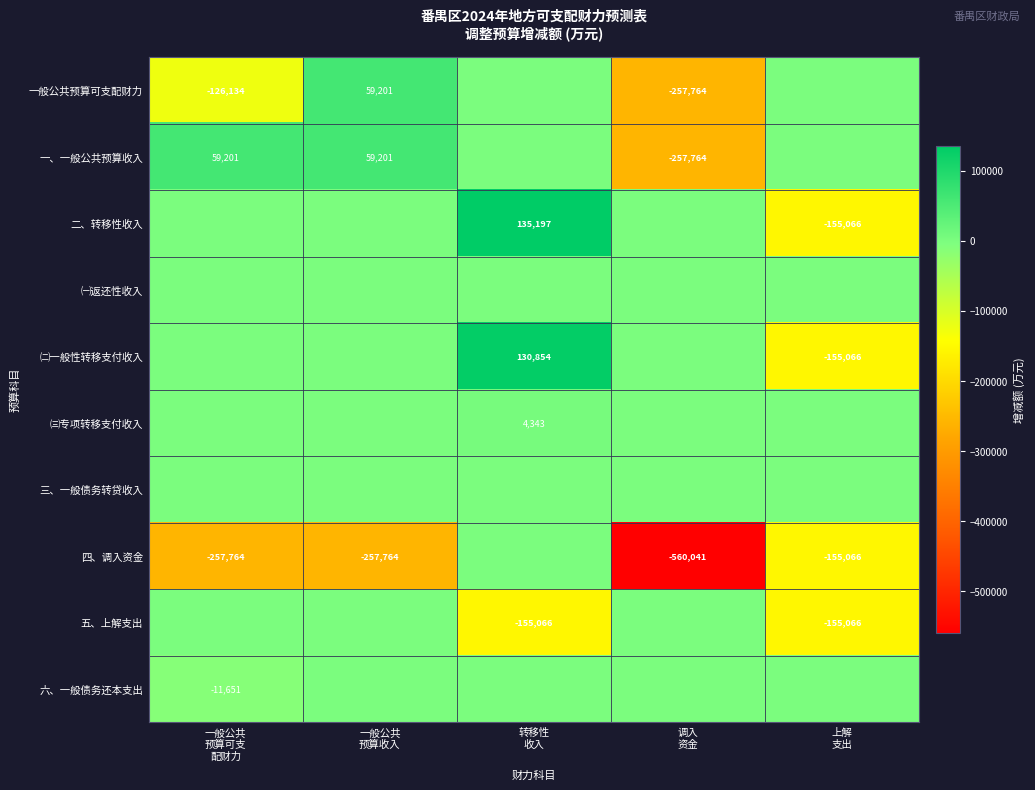

At which category does the chart reach its peak across all series?

转移性
收入